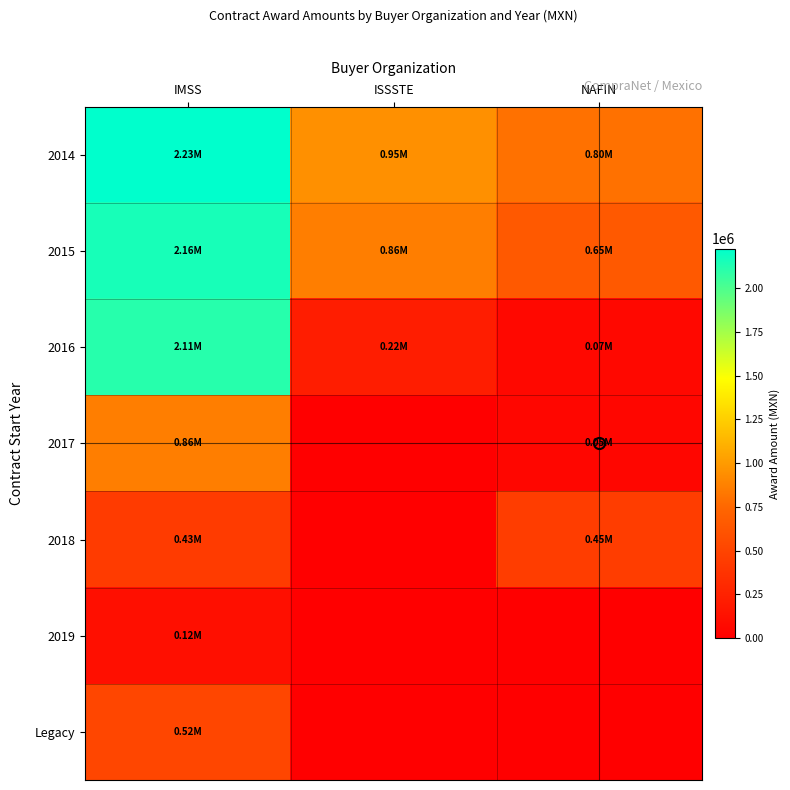

Rank the series by their maximum value, from lowest to highest.

2019, 2018, Legacy, 2017, 2016, 2015, 2014